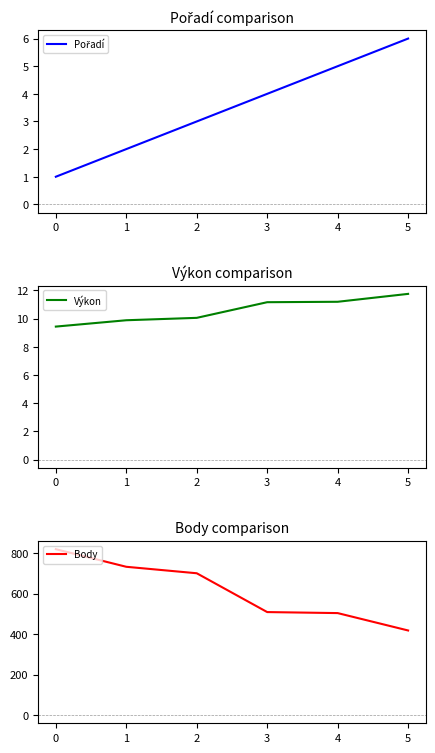

True or false: Výkon and Pořadí cross at least once.

False